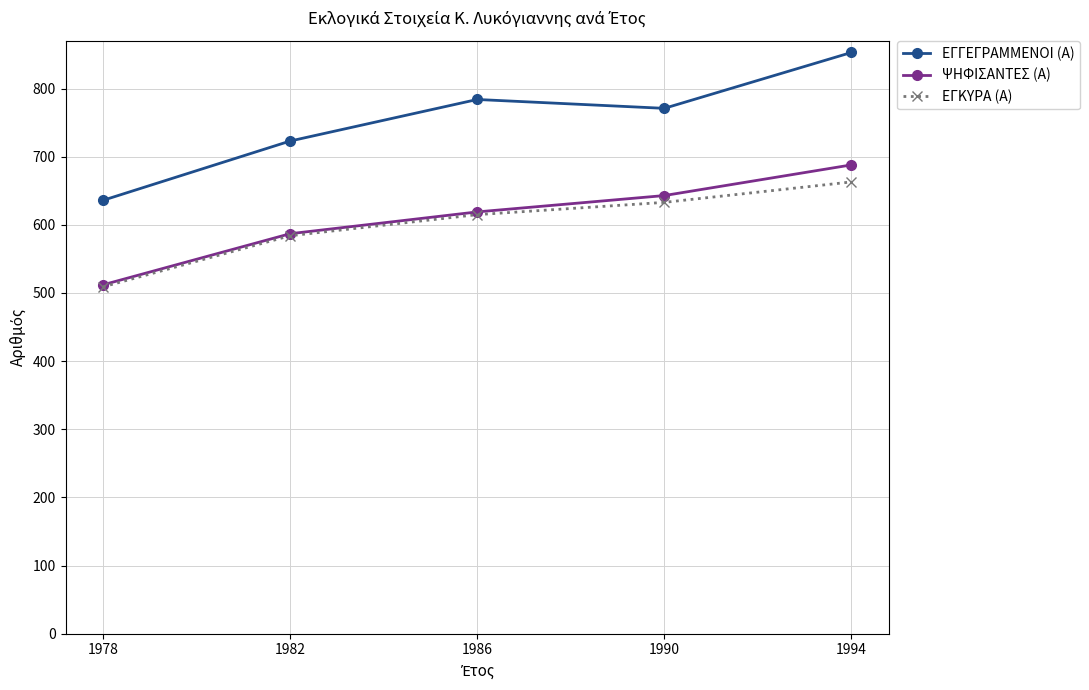

How many interior local valleys does the ΕΓΓΕΓΡΑΜΜΕΝΟΙ (Α) series have?

1